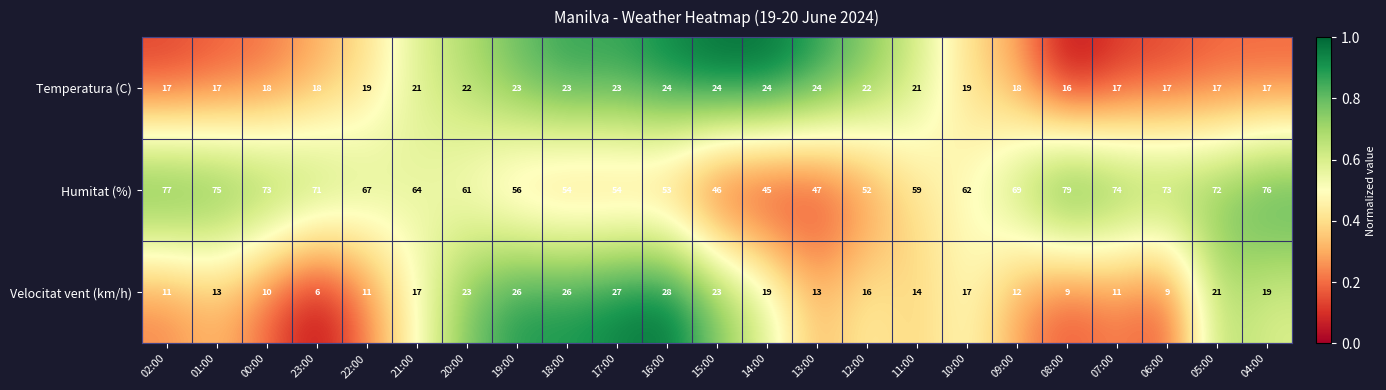

What is the greatest value displayed?

79